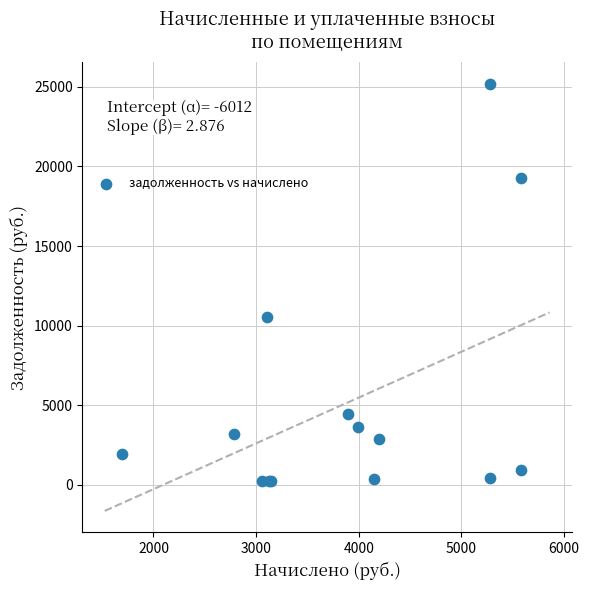

What Y value in the scatter plot is closest to 12731?

10535.2